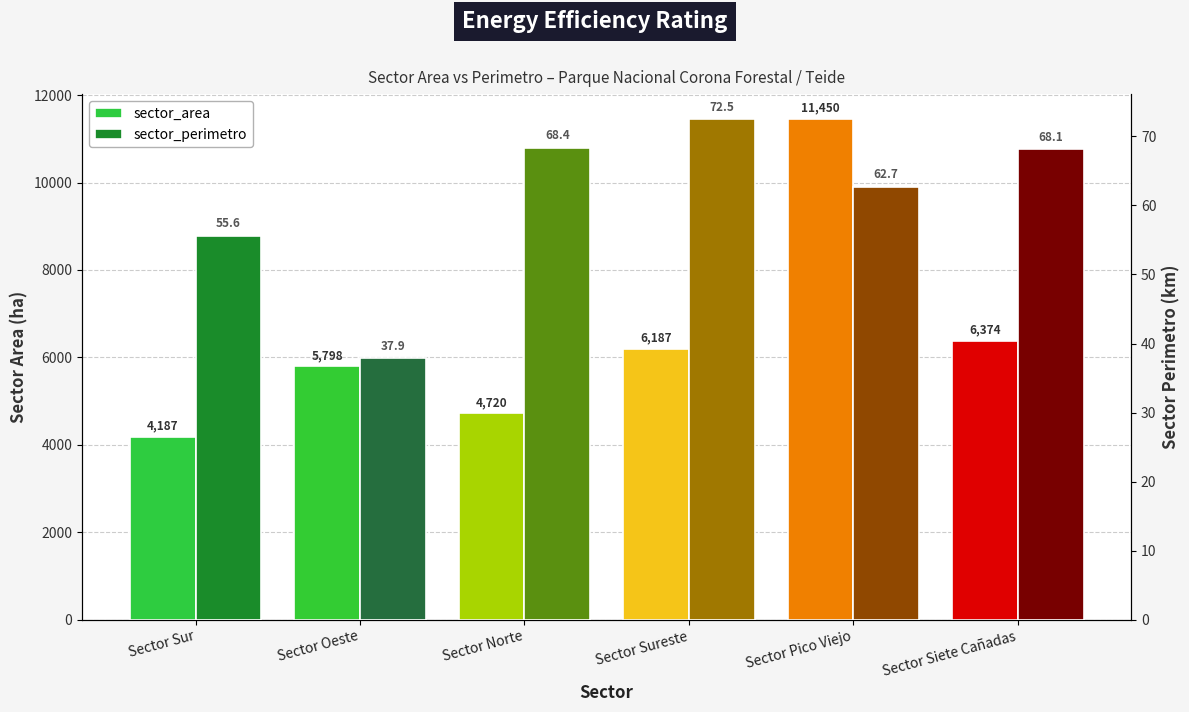

What position from the left is Sector Pico Viejo?

5